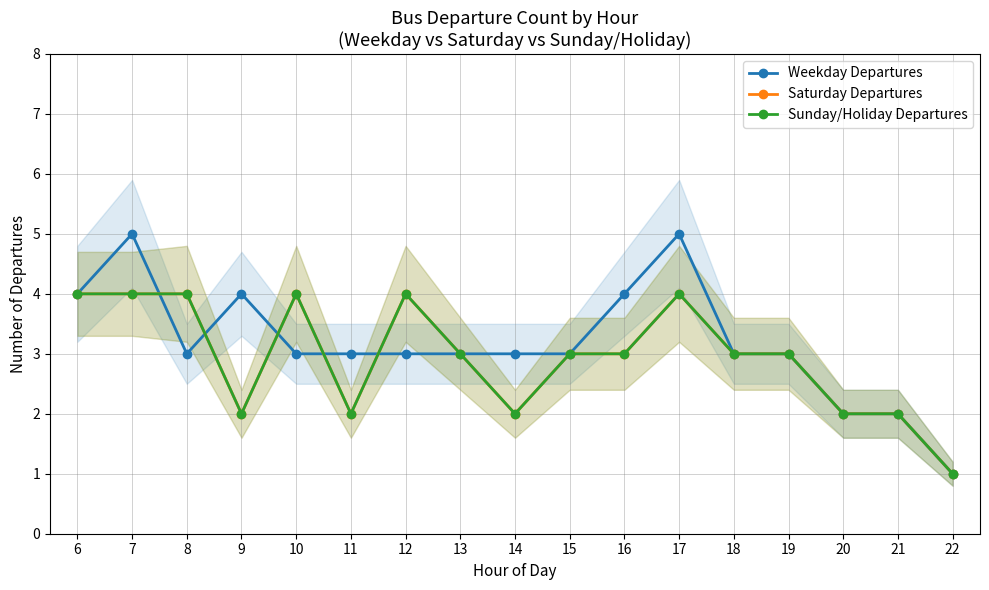

Which series has the widest spread of values?

Weekday Departures